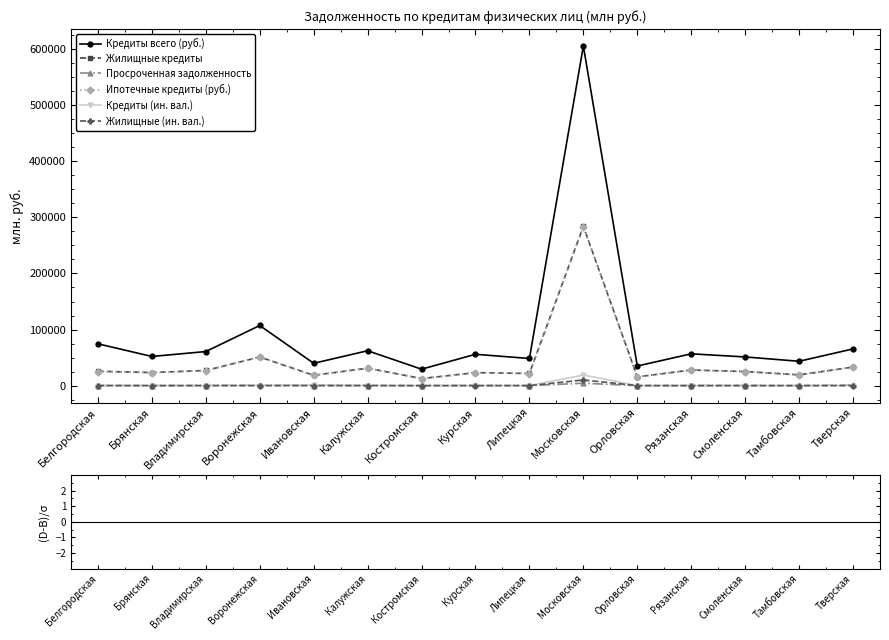

Which category has the highest value across all series?

Московская